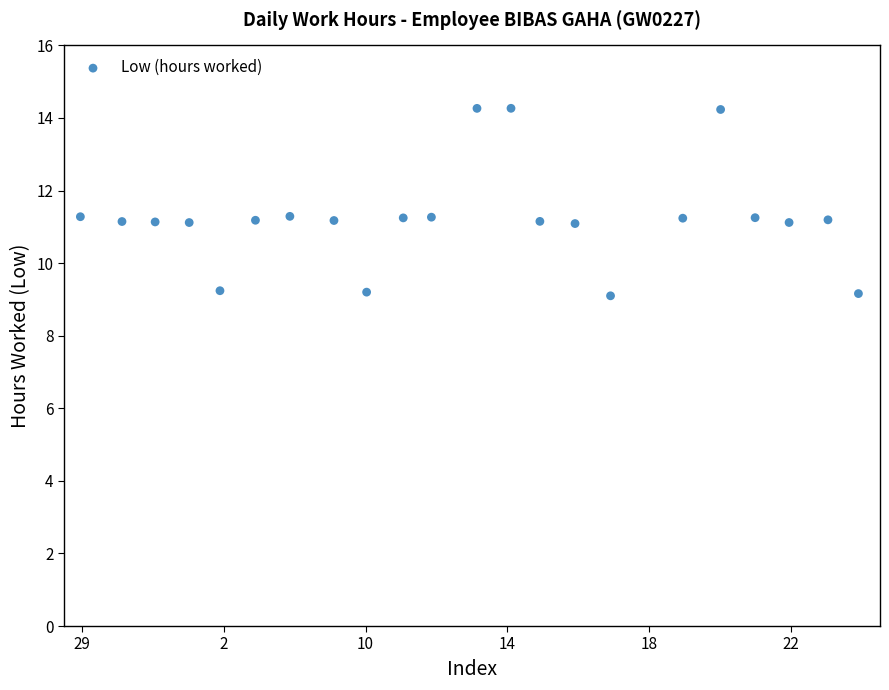

What is the range of X values (max minus min)?

21.9